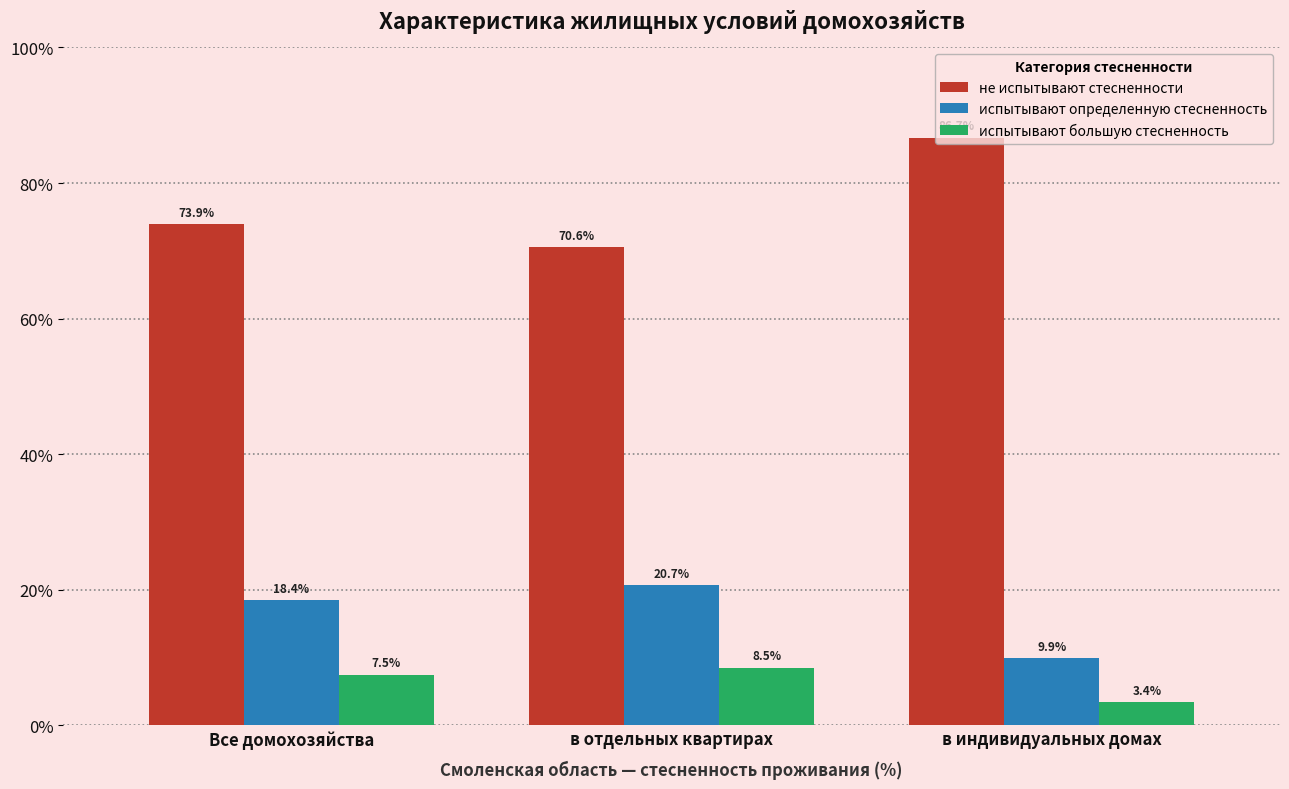

What is the sum of the не испытывают стесненности values at в индивидуальных домах and в отдельных квартирах?

157.2